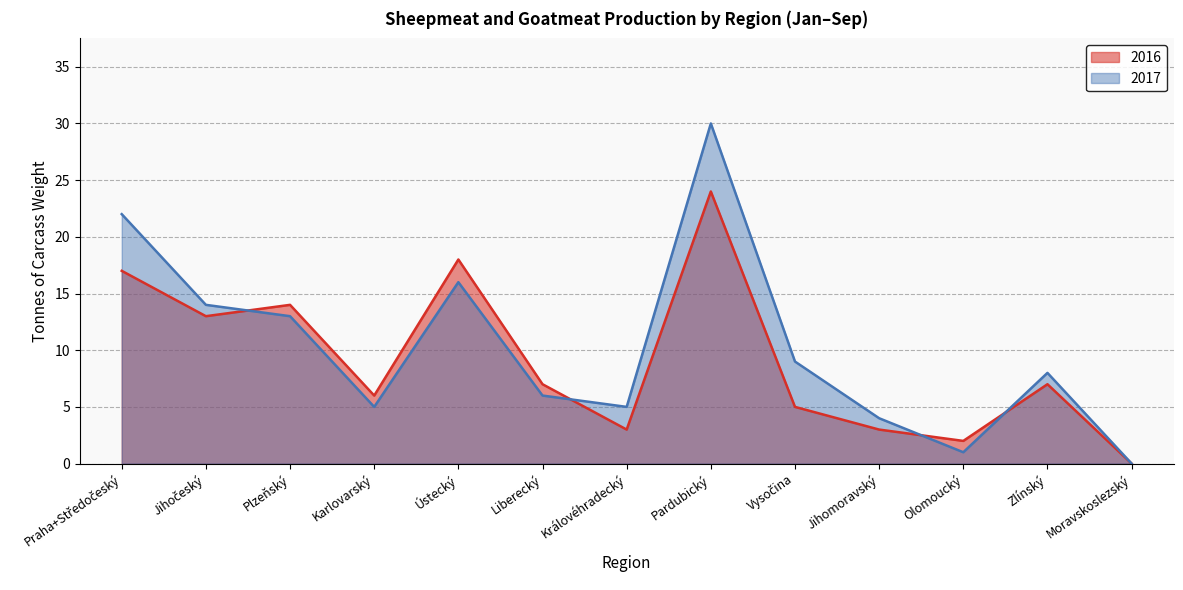

List the labels in order of 2017 value, smallest first.

Moravskoslezský, Olomoucký, Jihomoravský, Karlovarský, Královéhradecký, Liberecký, Zlínský, Vysočina, Plzeňský, Jihočeský, Ústecký, Praha+Středočeský, Pardubický